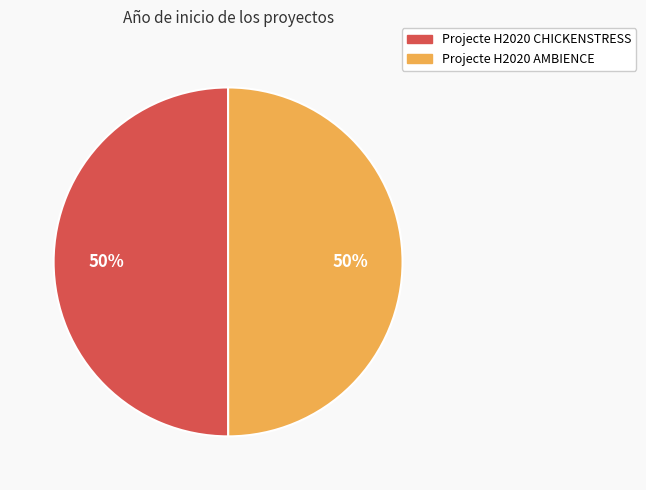

Do Projecte H2020 CHICKENSTRESS and Projecte H2020 AMBIENCE together represent more than half of the pie?

Yes